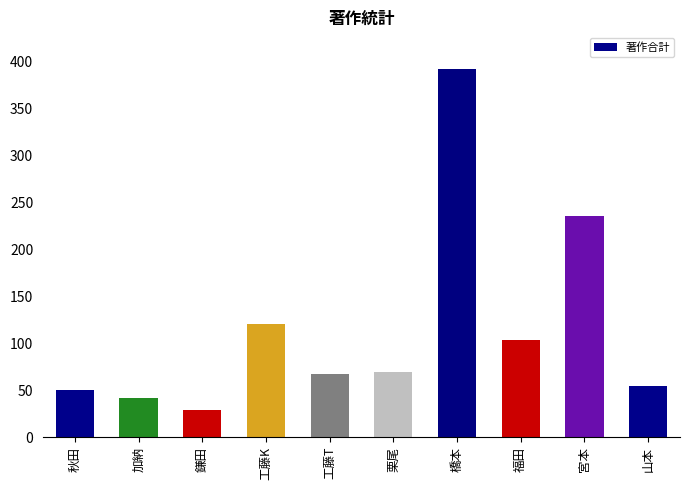

Where is the data nearest to the value 210?

宮本